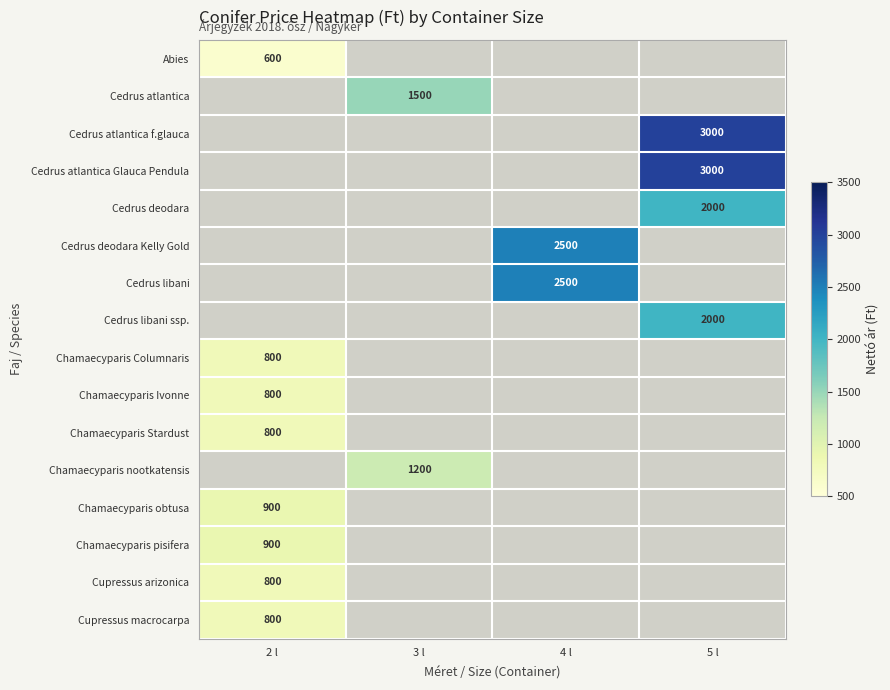

True or false: Chamaecyparis obtusa has a value of 900 at 2 l.

True